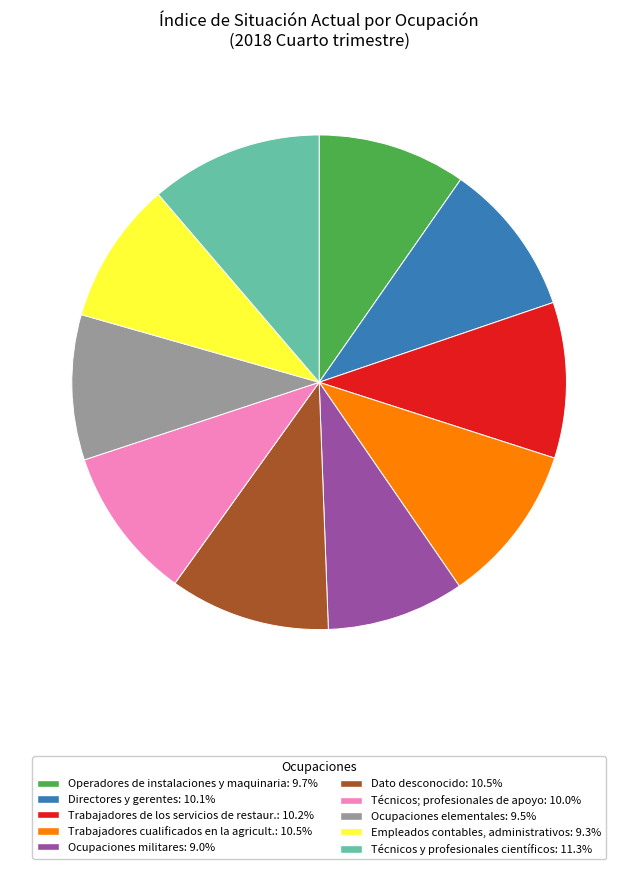

Count the number of slices in the pie.

10